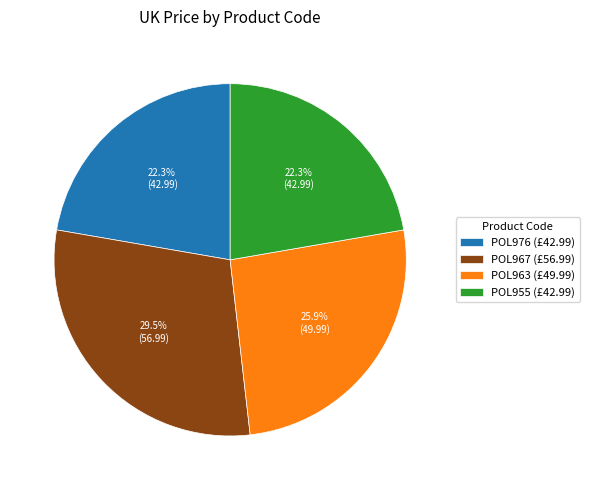

Count the number of slices in the pie.

4